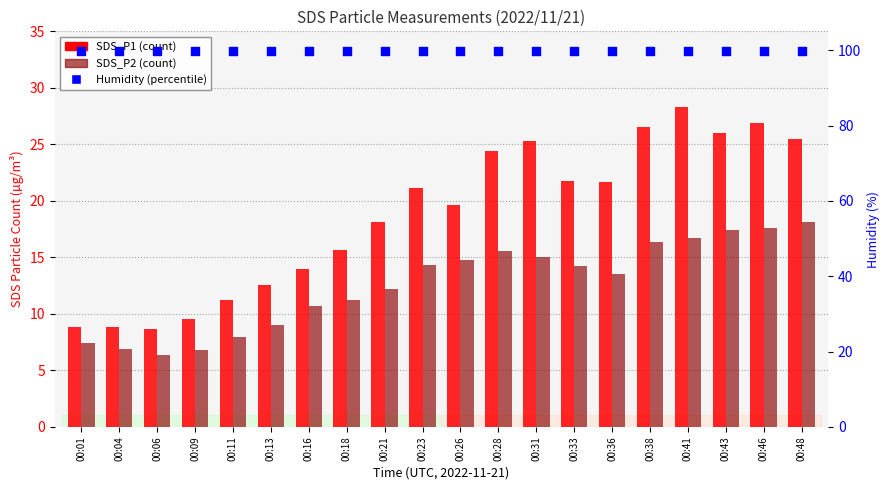

What is the total value across all series at 00:43?

143.4